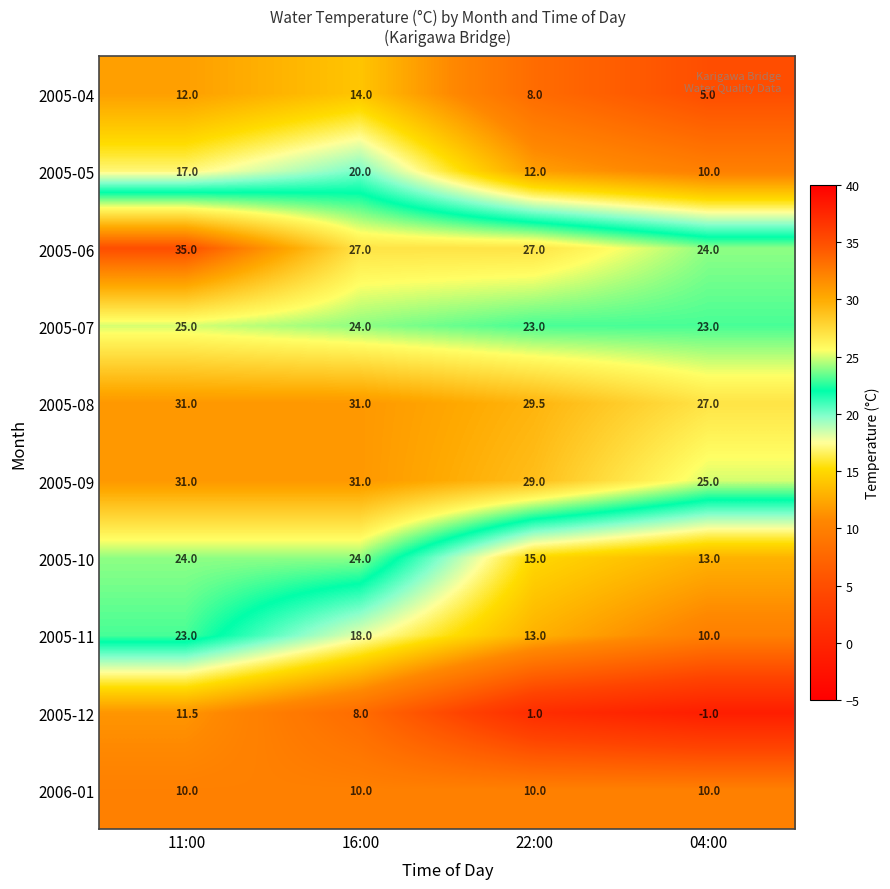

What is the difference between the 2005-11 values at 11:00 and 04:00?

13.0